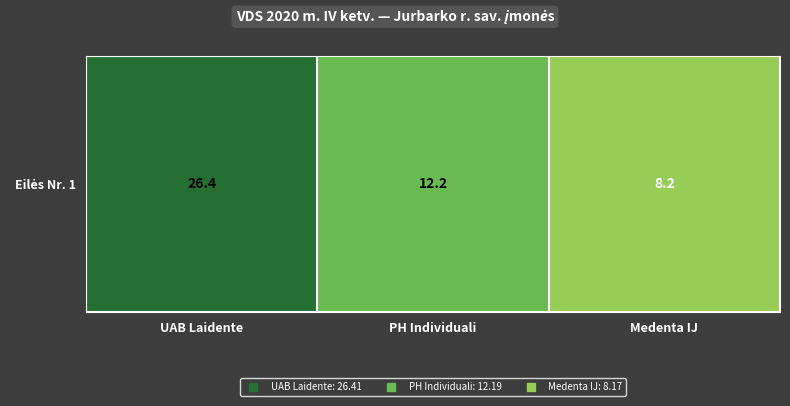

What is the change in value from UAB Laidente to Medenta IJ?

-18.2